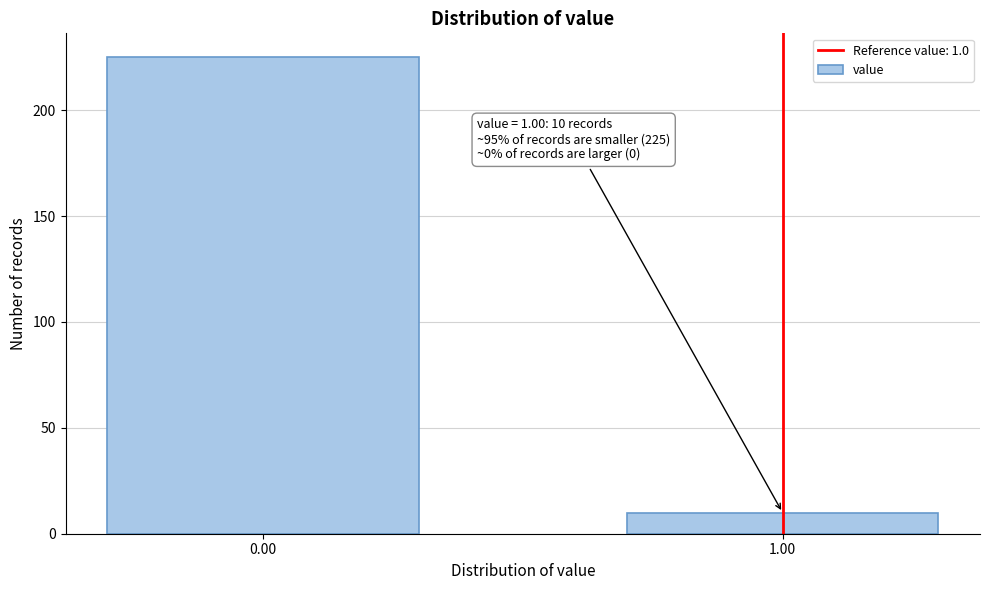

Reading left to right, extract all data points from this chart.

225	10